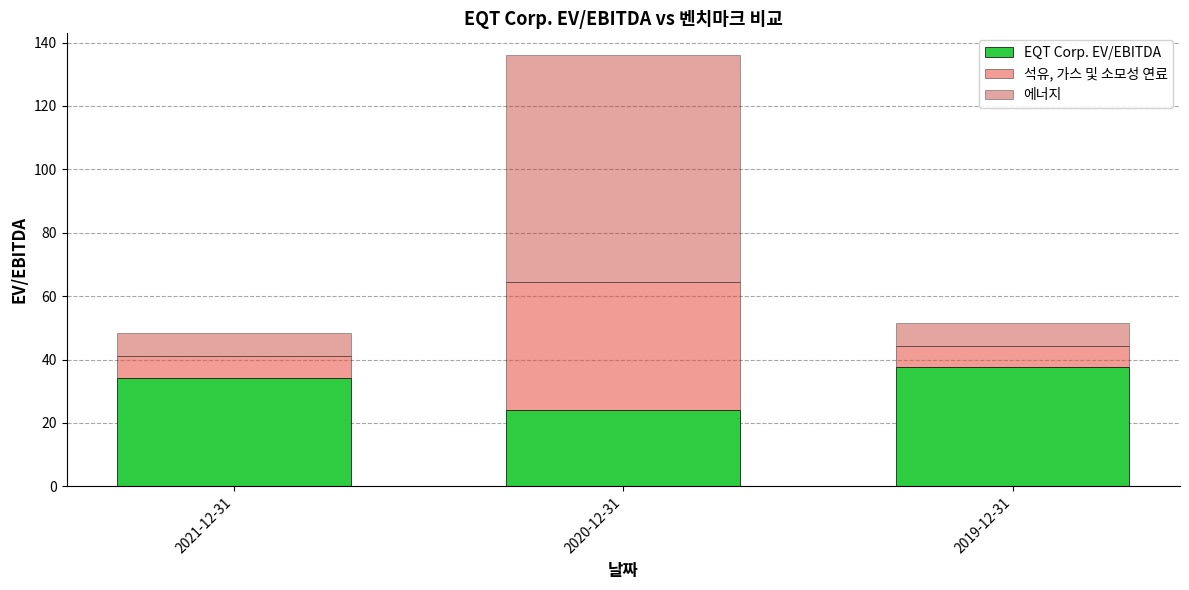

How many data points does each series have?

3